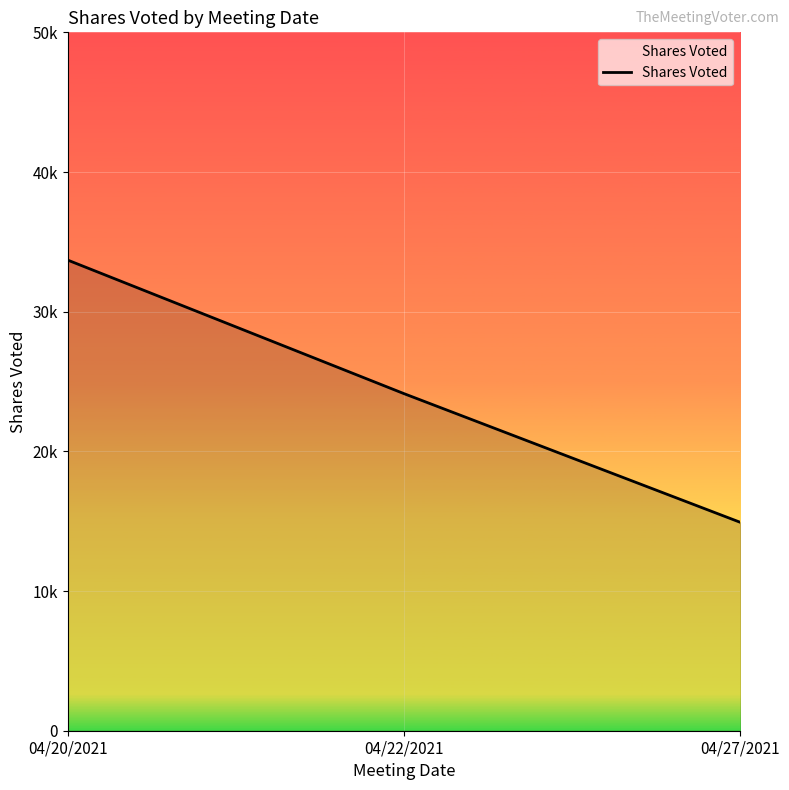

Rank the categories by value from highest to lowest.

04/20/2021, 04/22/2021, 04/27/2021